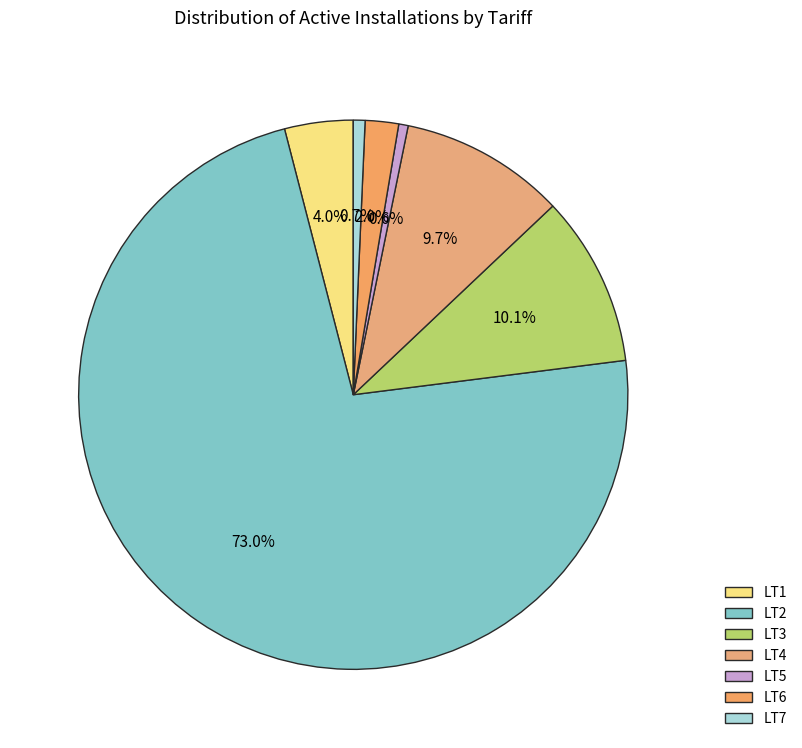

Which slice is the smallest?

LT5